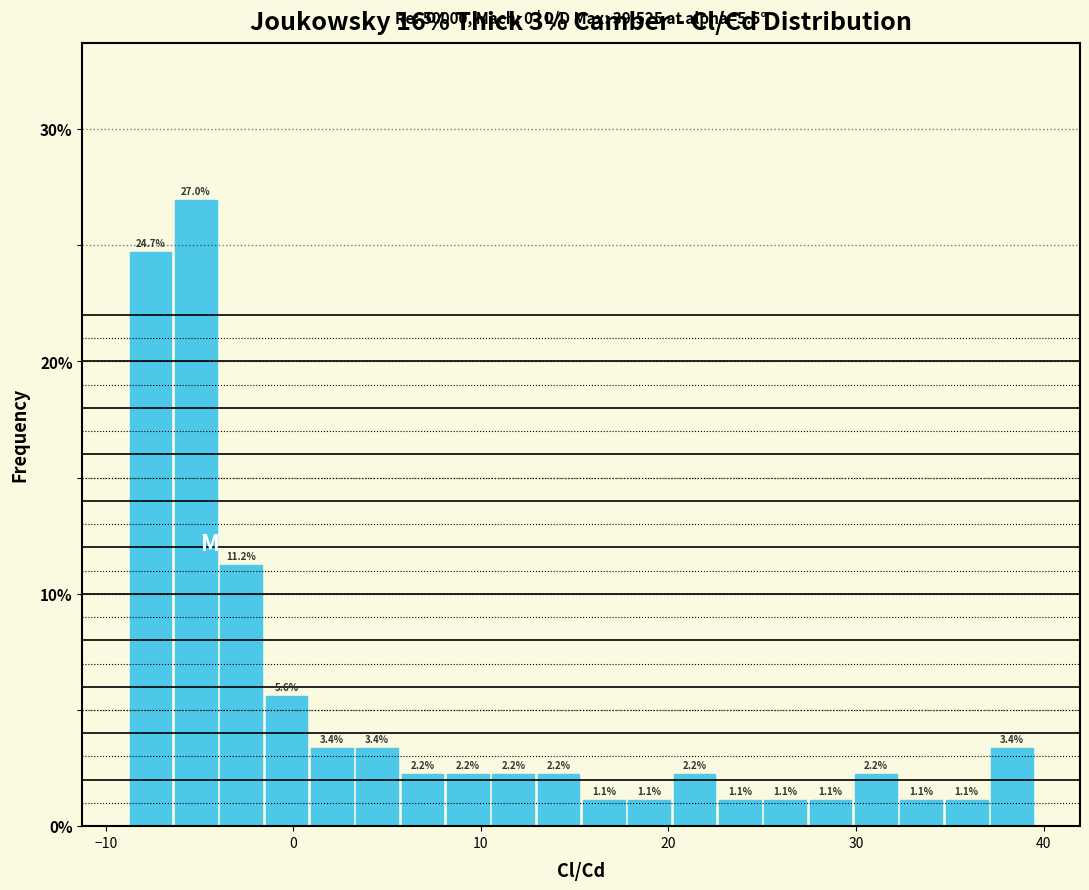

Around what value on the x-axis is the tallest bar? Give the approximate position of its centre, as read against the axis.

-5